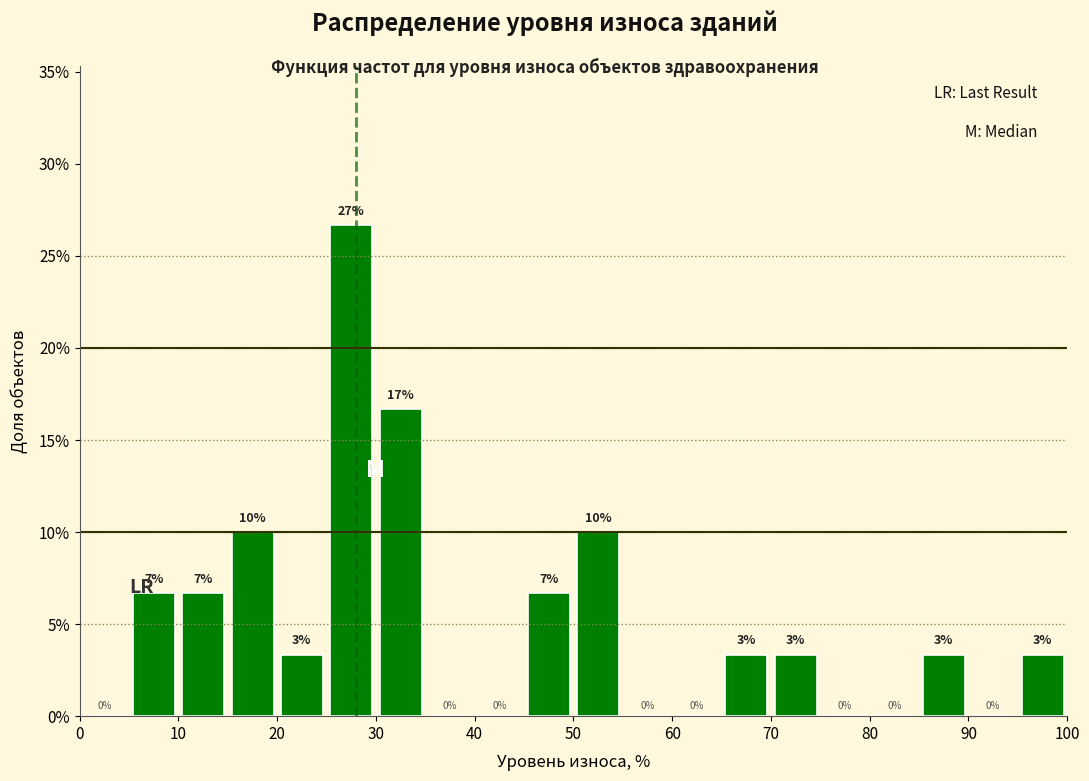

Over which range of the x-axis is the bar tallest?

25 to 30